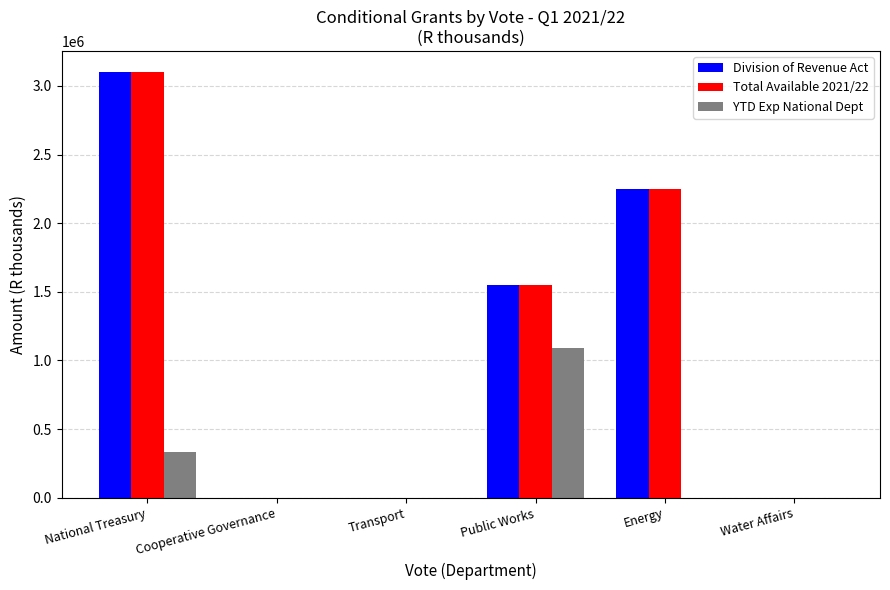

Count the number of data series in this chart.

3